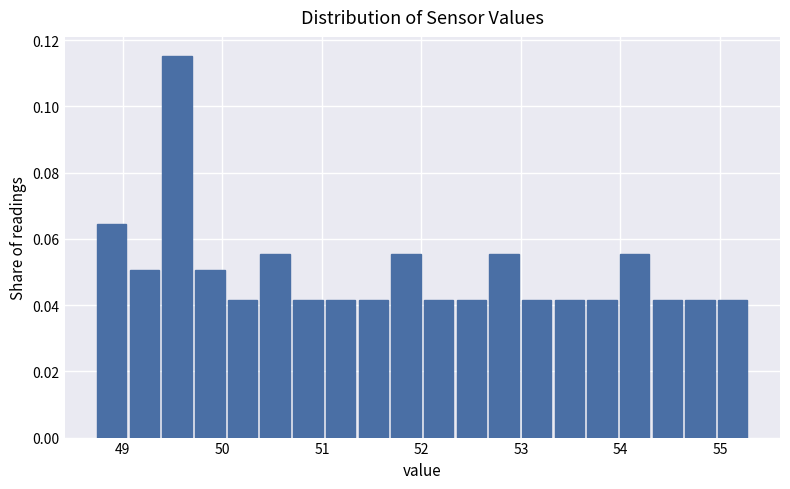

Read against the x-axis, roughly where is the centre of the tallest bar?

49.5